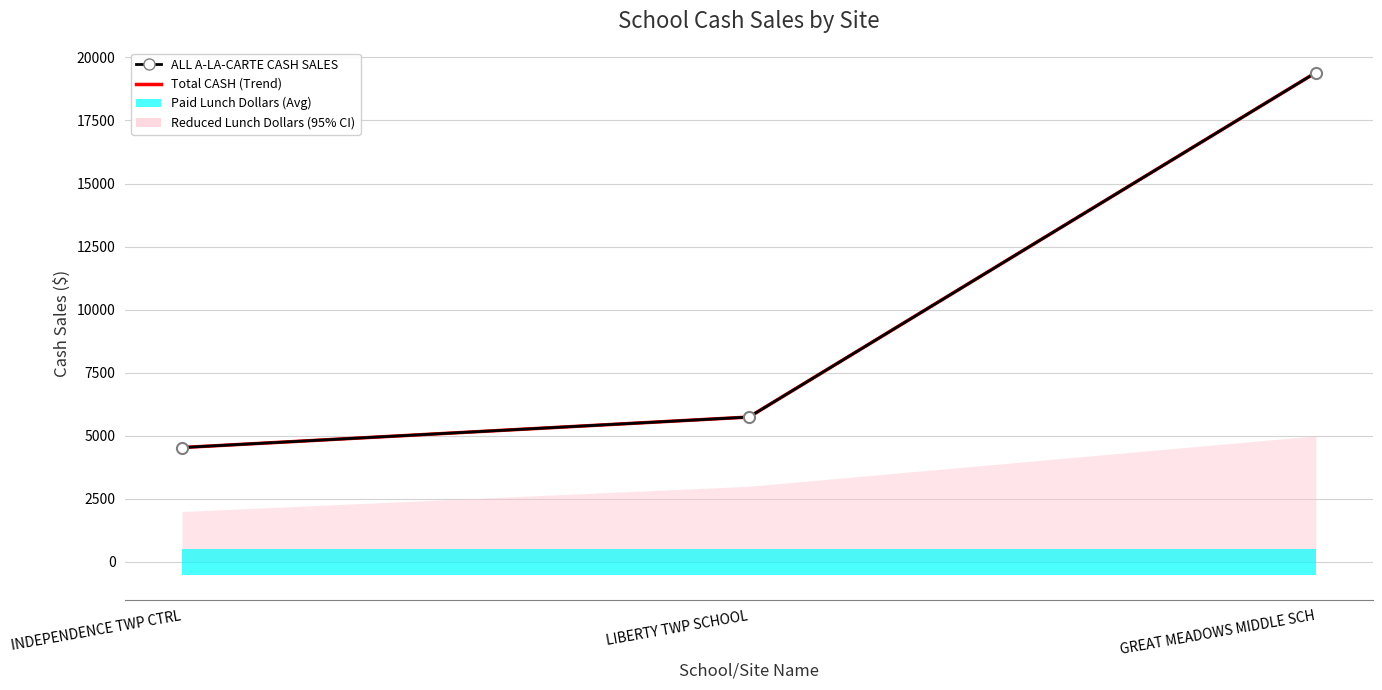

How many data points in Total CASH are above 5743?

2